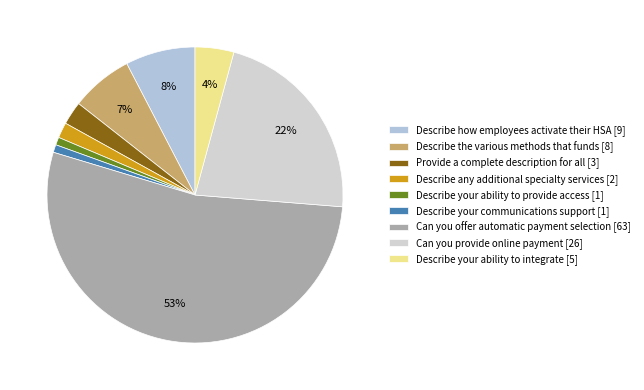

What percentage is the Describe your communications support slice, to the nearest percent?

1%